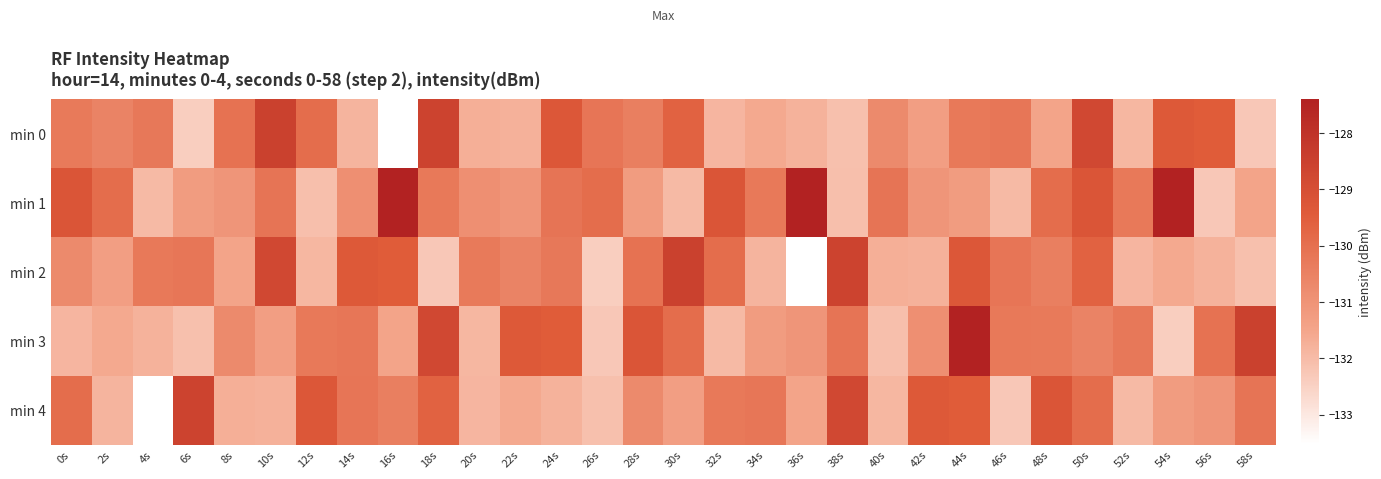

List the series in order of their peak value, highest first.

min 1, min 3, min 0, min 2, min 4